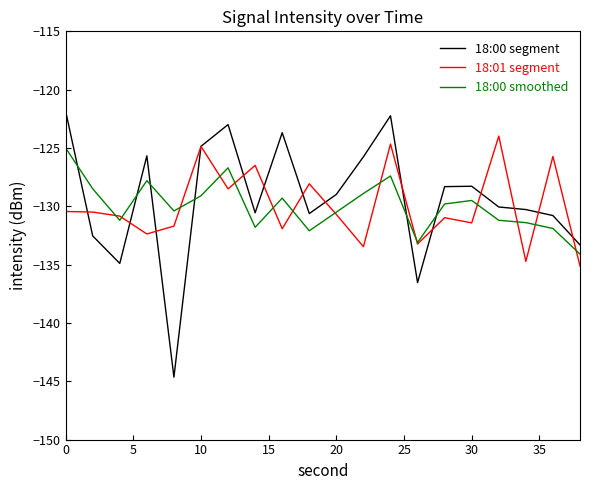

How many intersections are there between 18:00 segment and 18:00 smoothed?

6